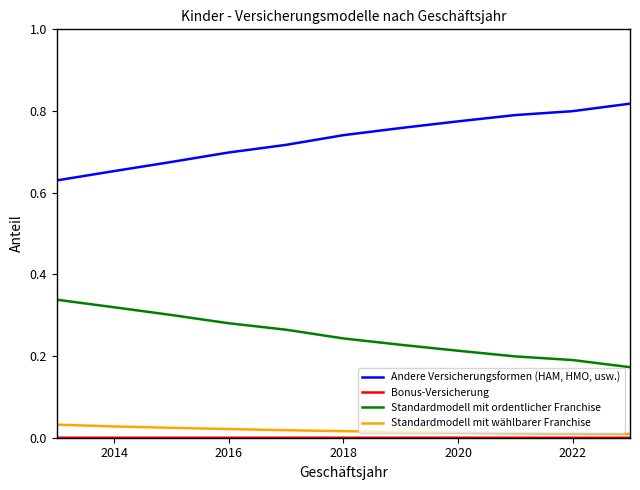

Does the chart have visible grid lines?

No